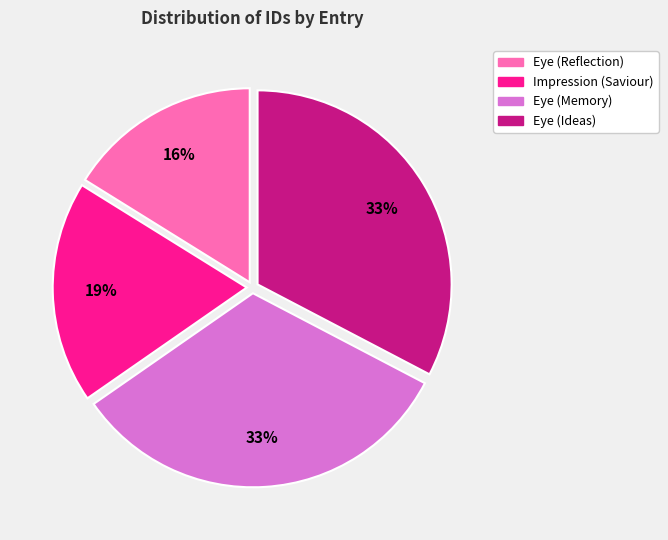

To the nearest percent, what percentage of the pie is Eye (Ideas)?

33%